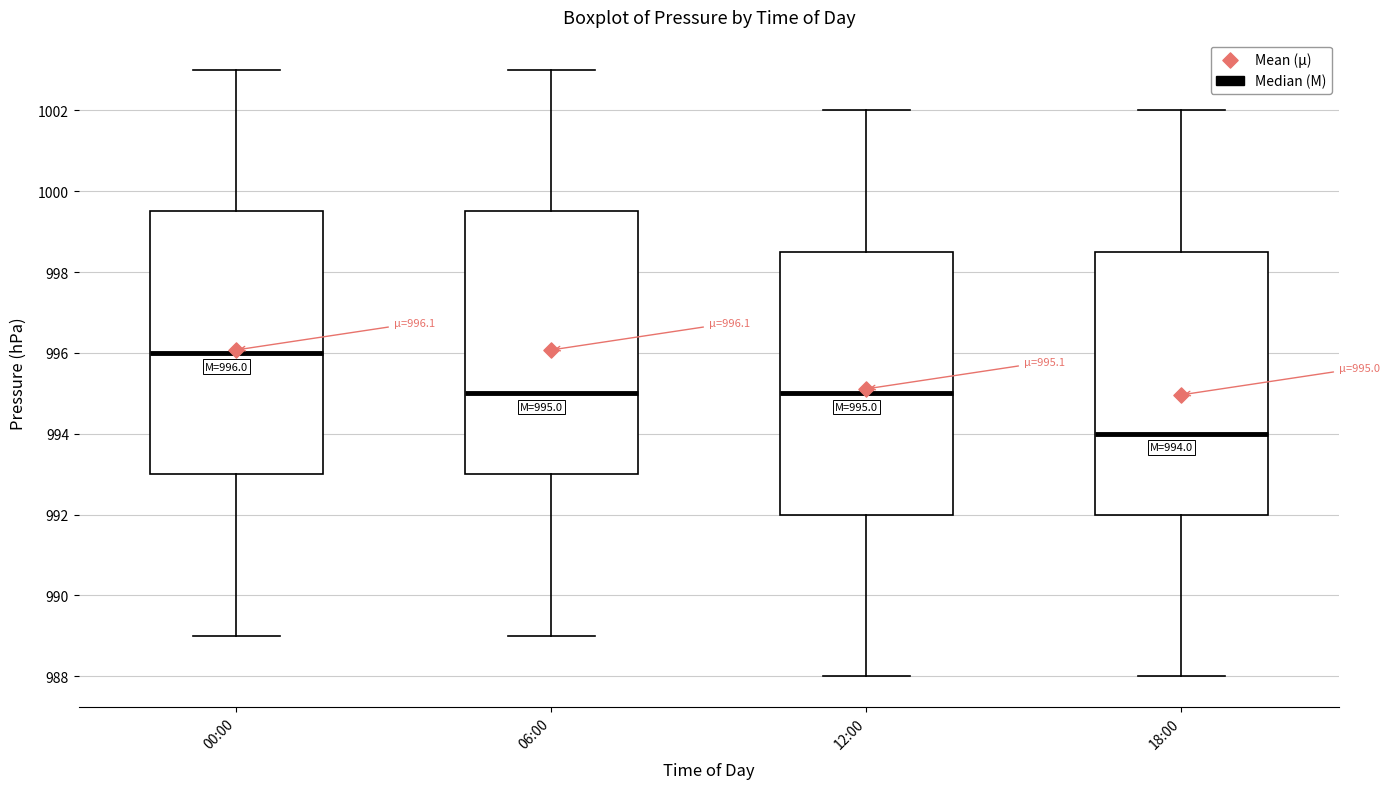

Which box has the lowest median line?

18:00